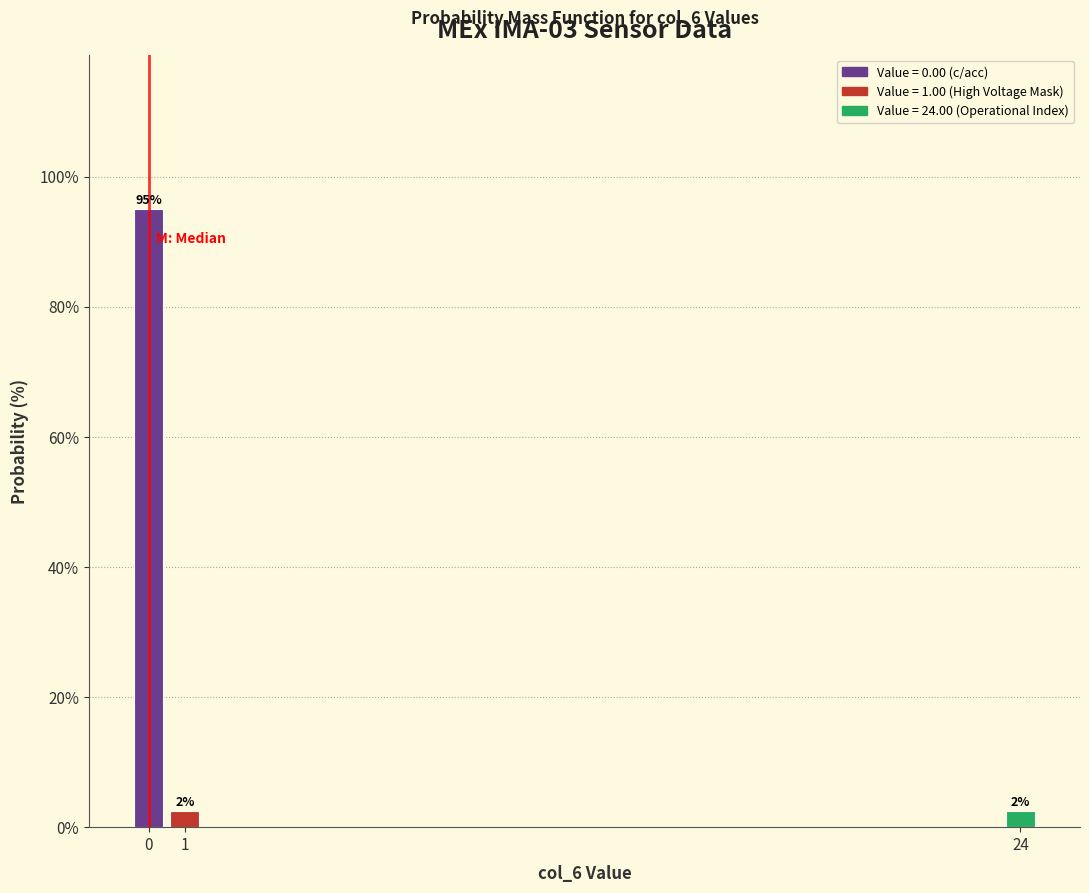

How many bars are there in total?

3